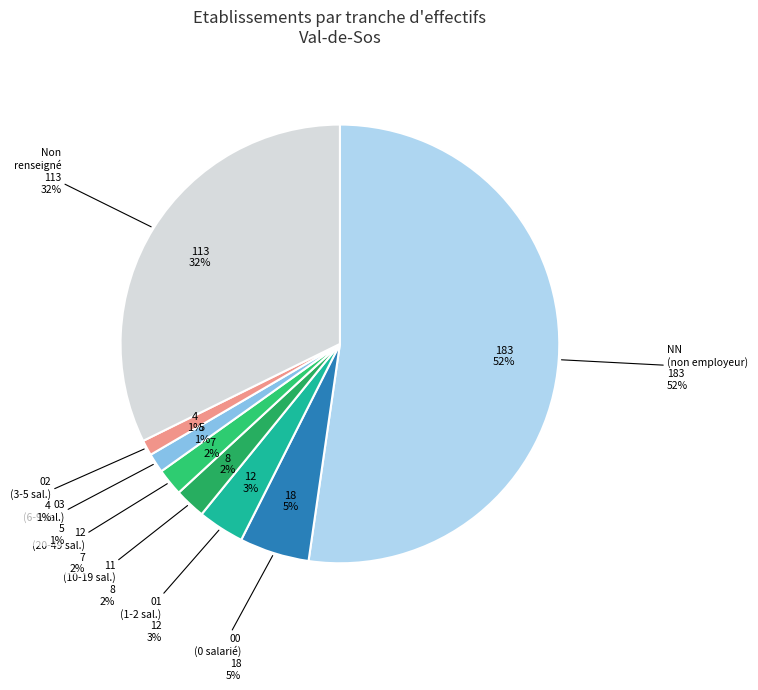

The 00 slice represents 13% of the pie. True or false?

False